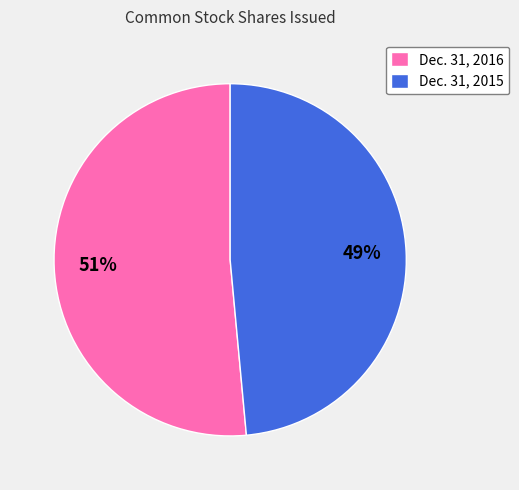

To the nearest percent, what is the average slice percentage?

50%